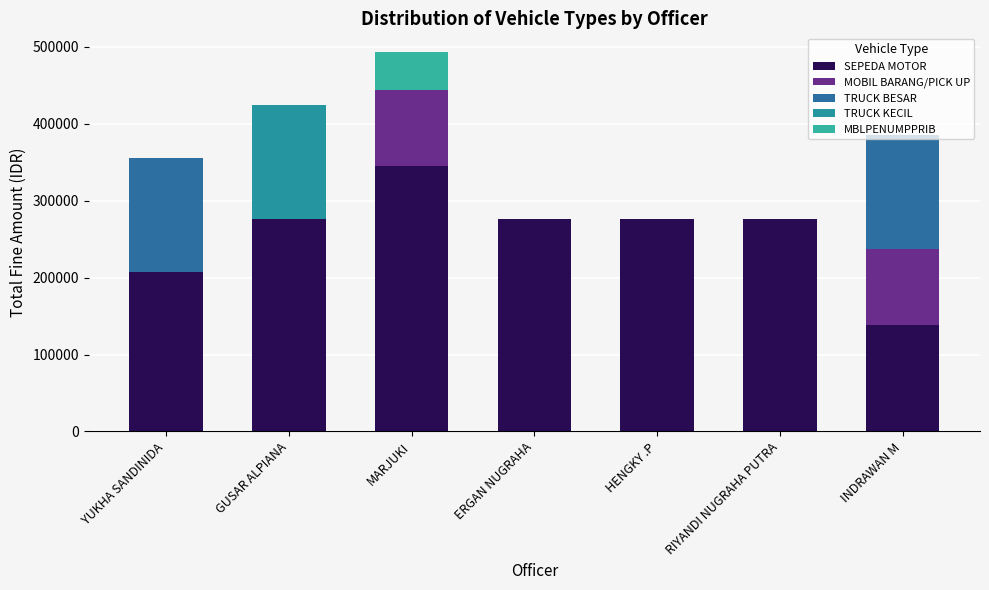

What is the total value across all series at MARJUKI?

493000